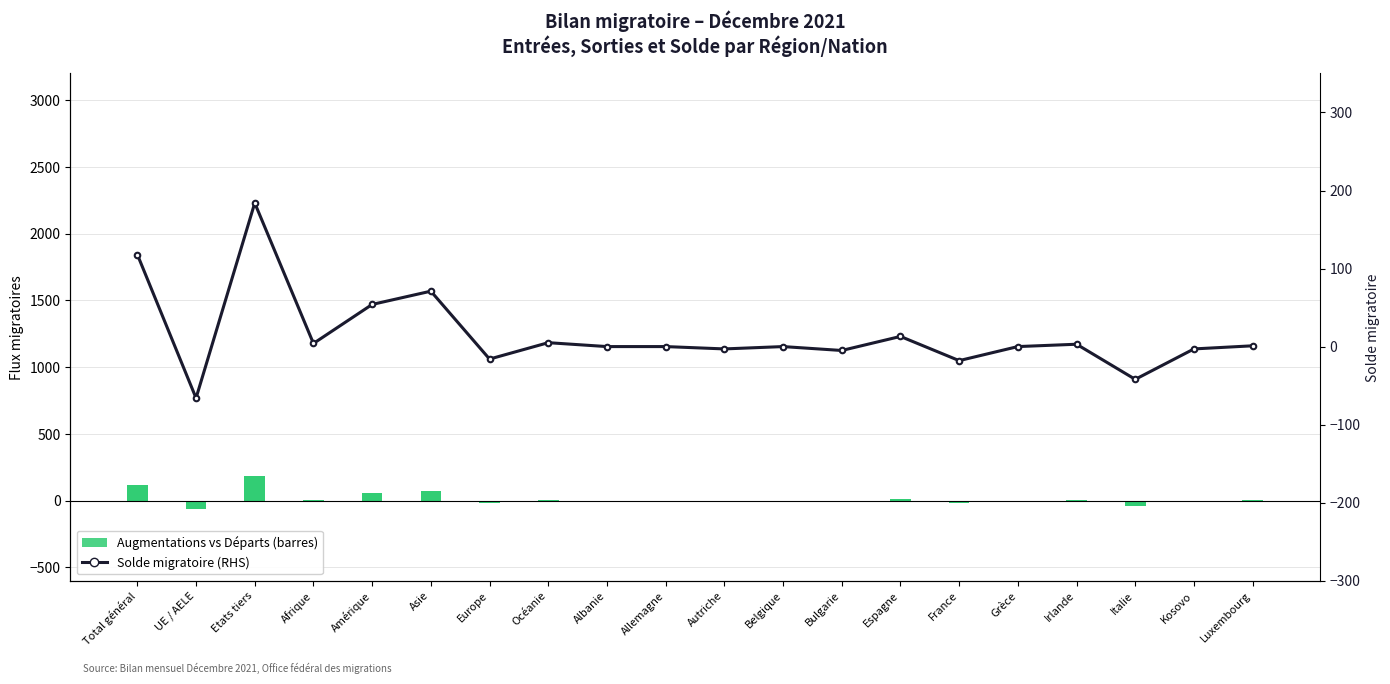

What is the difference between the second highest and second lowest values in the Augmentations vs Départs series?

160